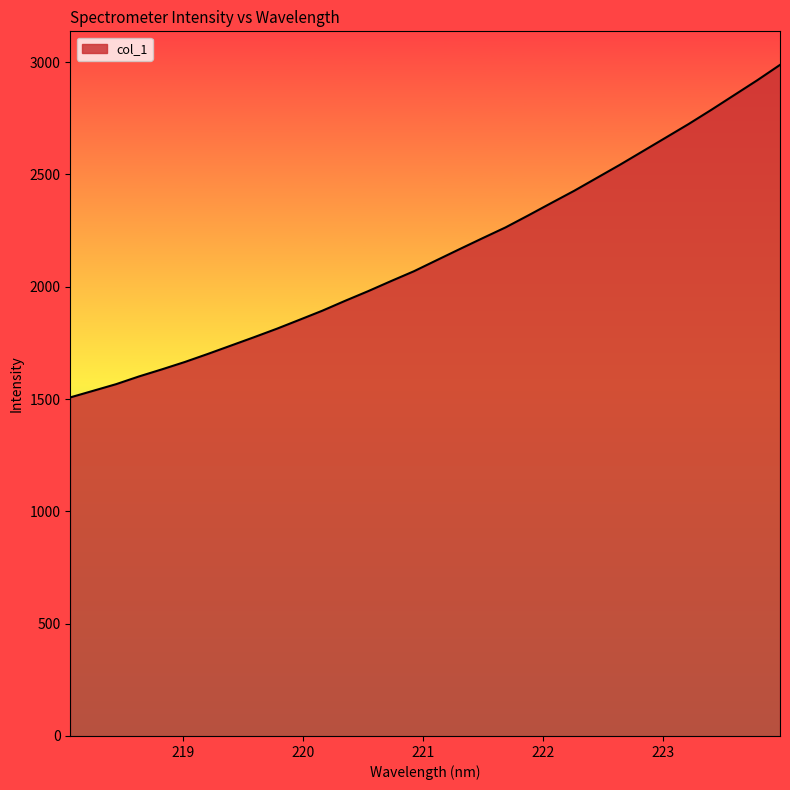

What is the maximum value shown in the chart?

2987.3